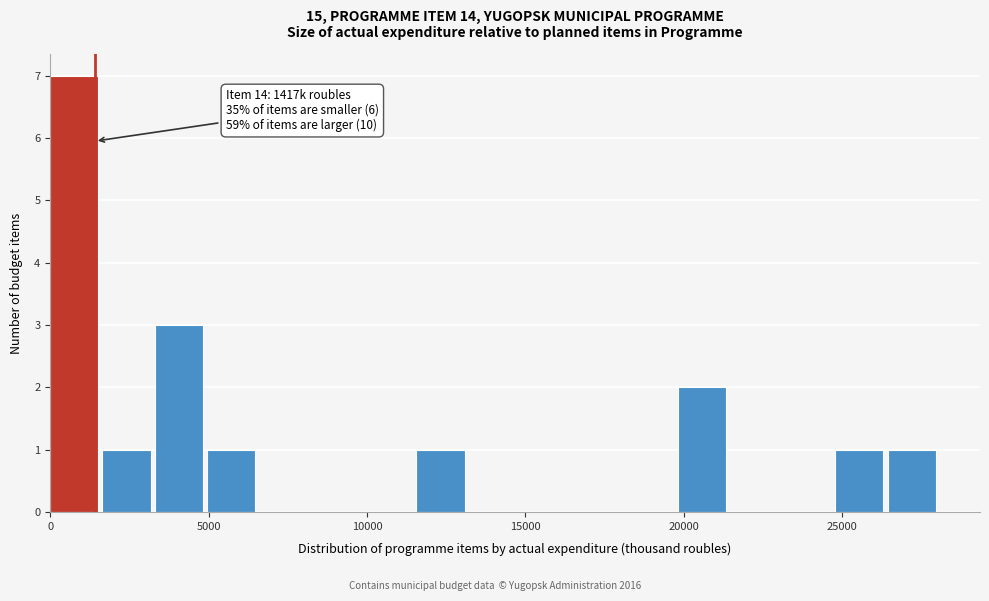

Around what value on the x-axis is the tallest bar? Give the approximate position of its centre, as read against the axis.

1000